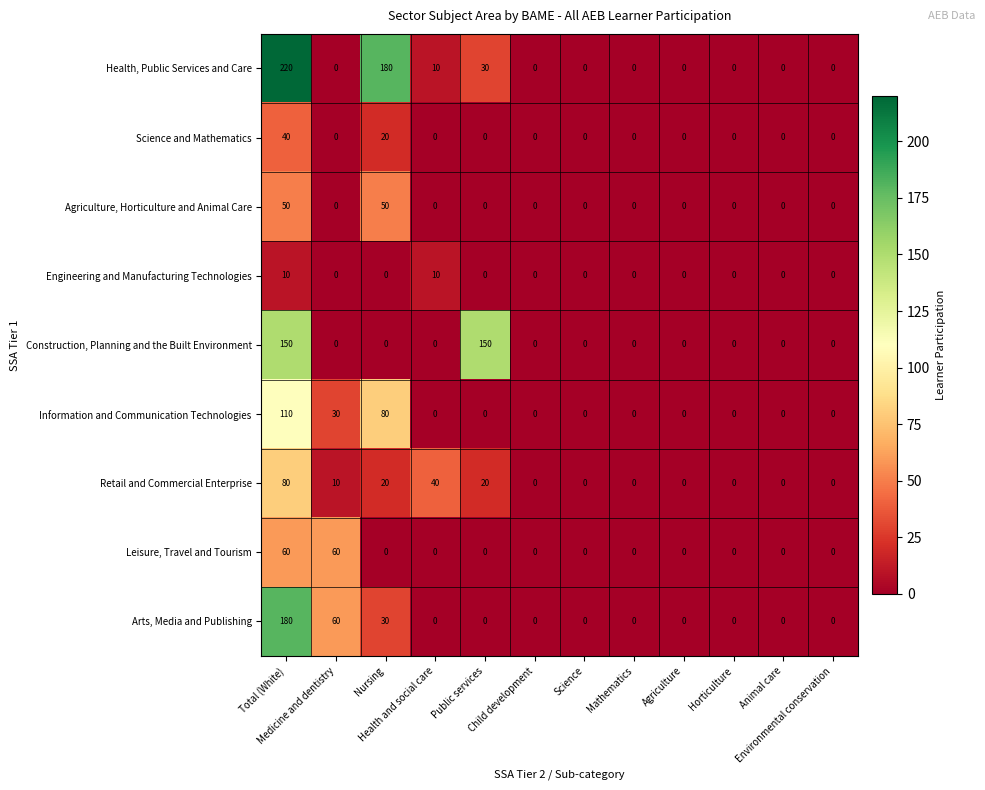

How many Retail and Commercial Enterprise values are between 0 and 20?

10